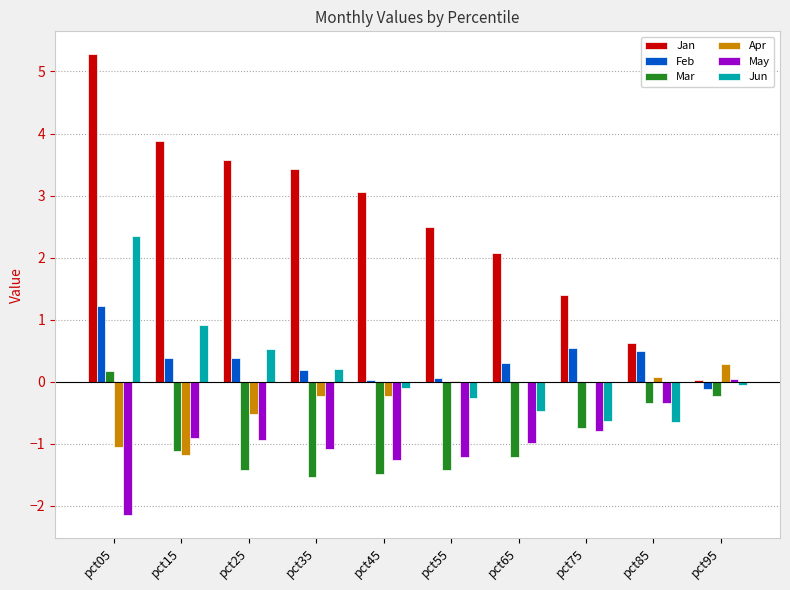

What are all the series names shown in the legend?

Jan, Feb, Mar, Apr, May, Jun